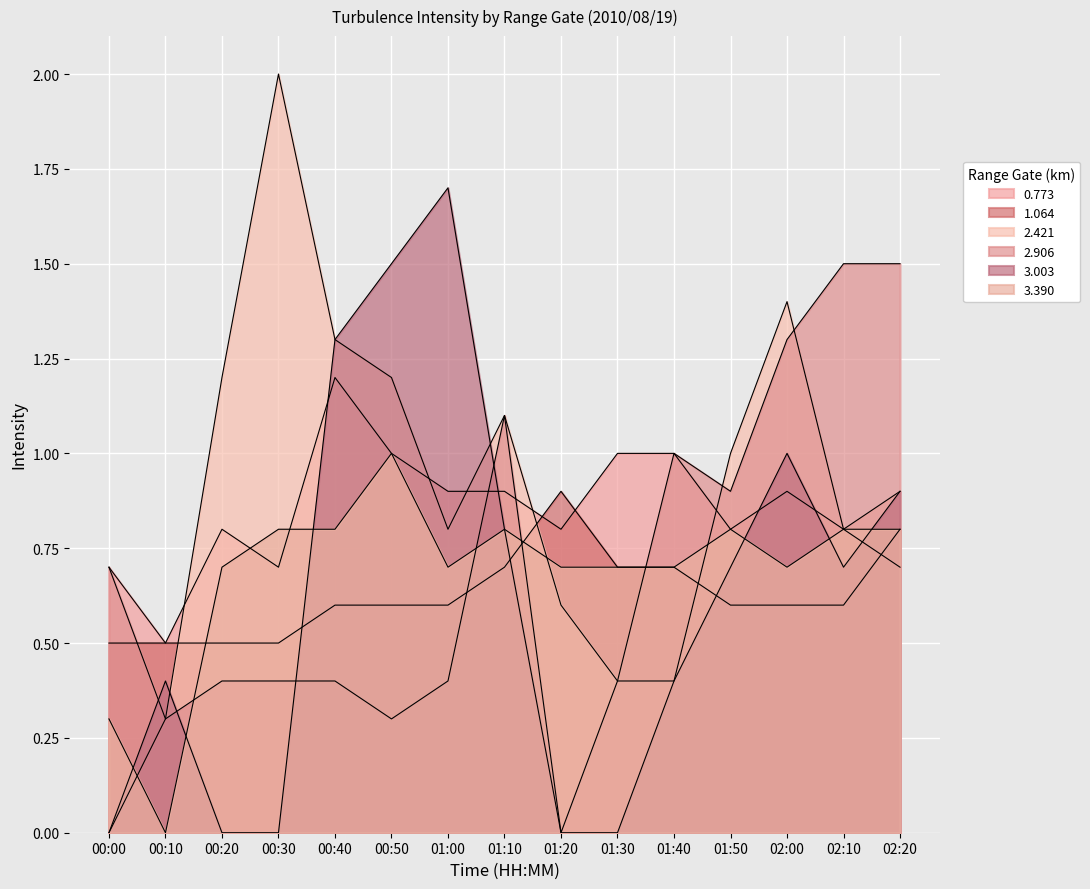

What are all the series names shown in the legend?

0.773, 1.064, 2.421, 2.906, 3.003, 3.390